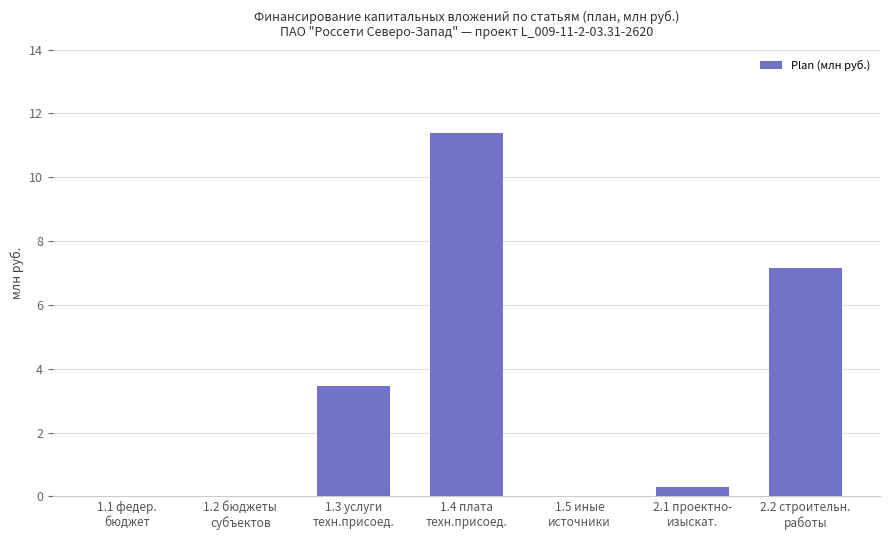

Which label corresponds to the largest value in the chart?

1.4 плата
техн.присоед.